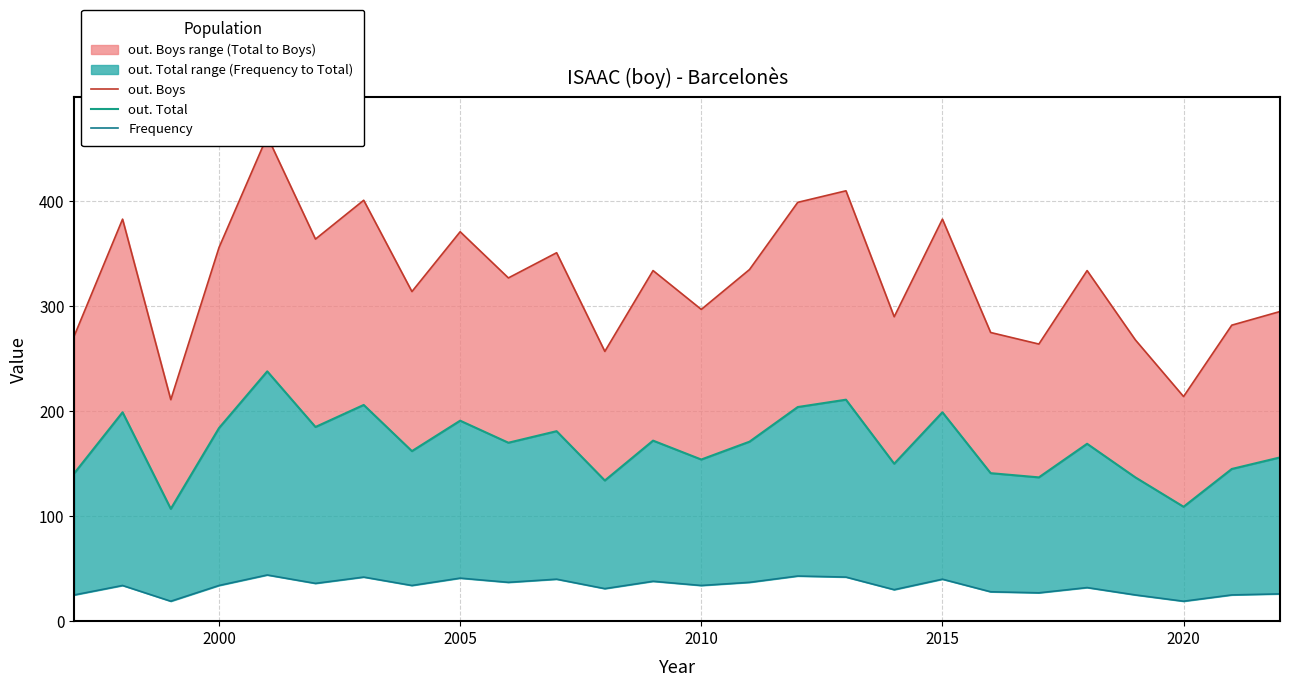

What is the maximum value for out. Boys?

462